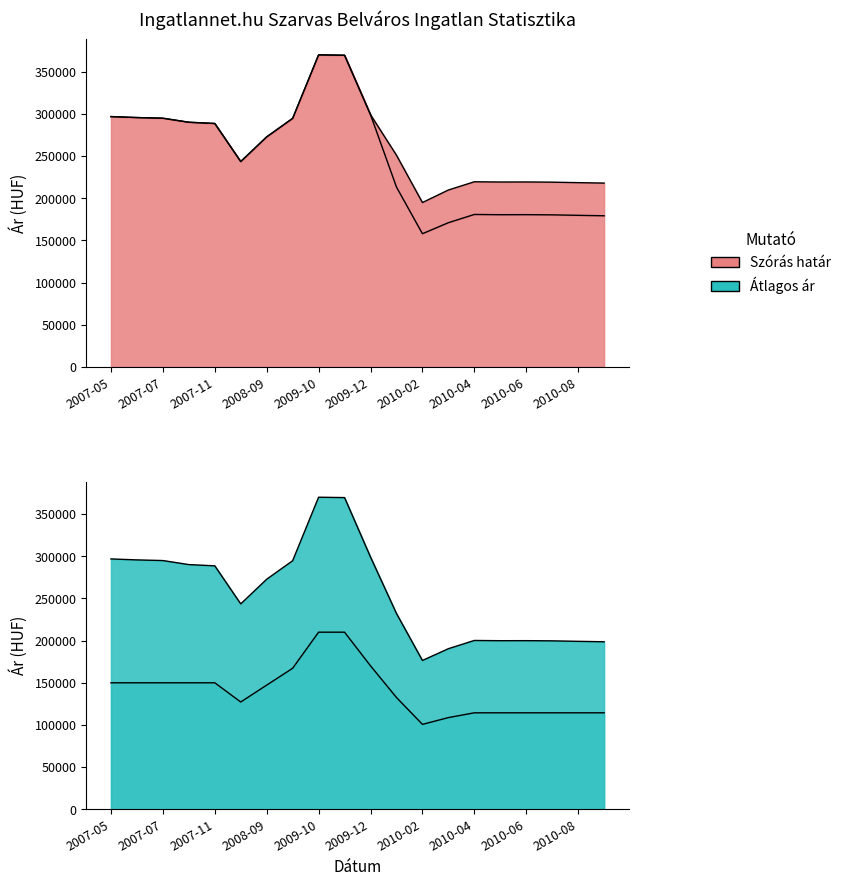

Which has a higher value, 2010-03 or 2009-12?

2009-12